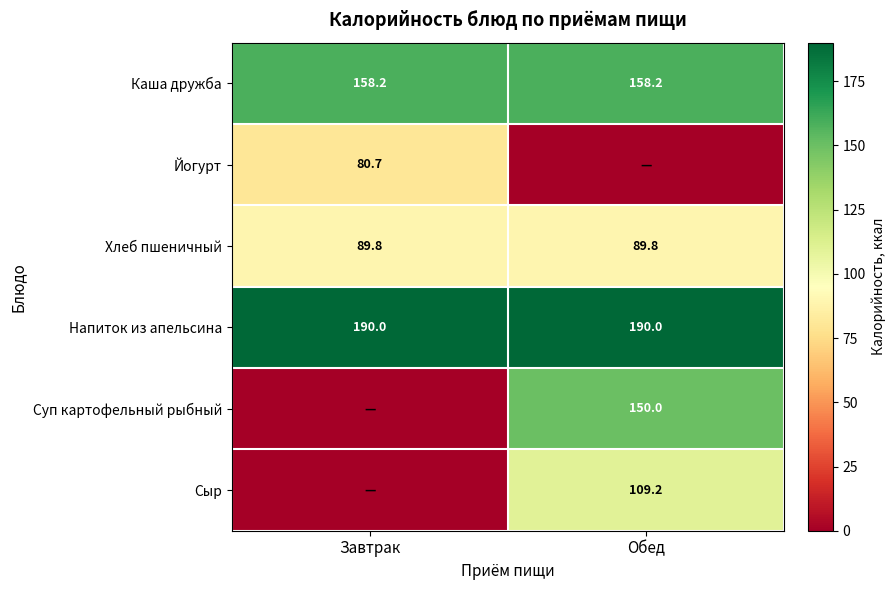

What value does the Напиток из апельсина series have at Обед?

190.0